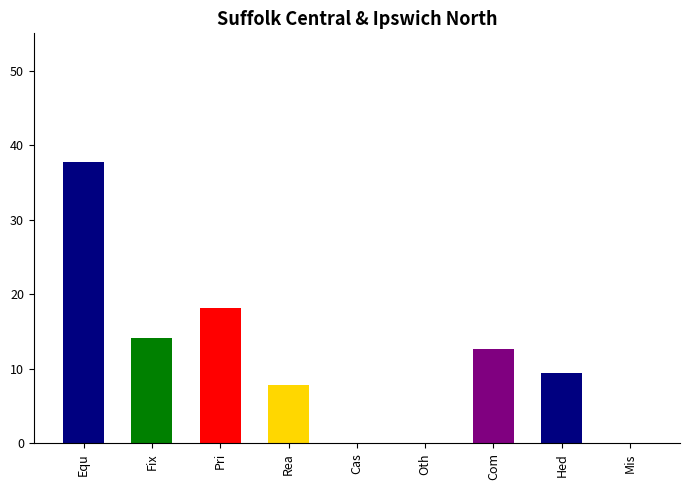

At which label does the data first exceed 9?

Equities